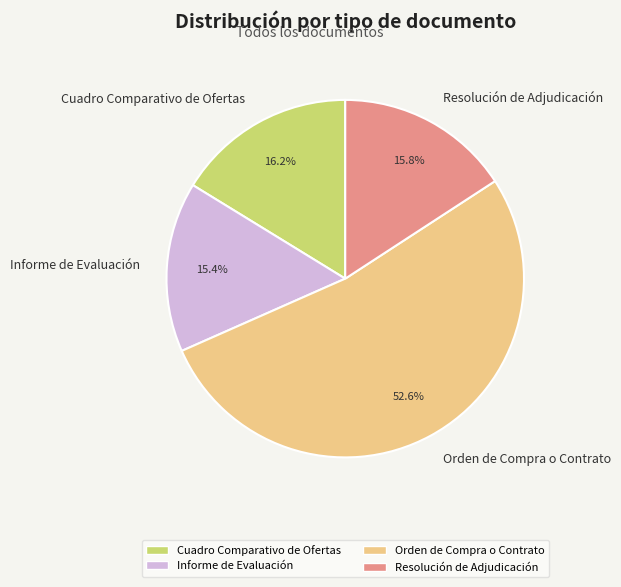

Is the sum of Informe de Evaluación and Cuadro Comparativo de Ofertas greater than half?

No